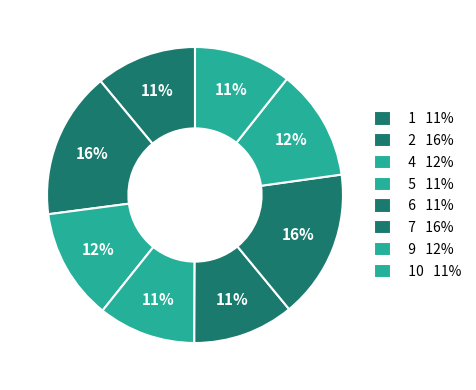

How many segments does this pie chart have?

8